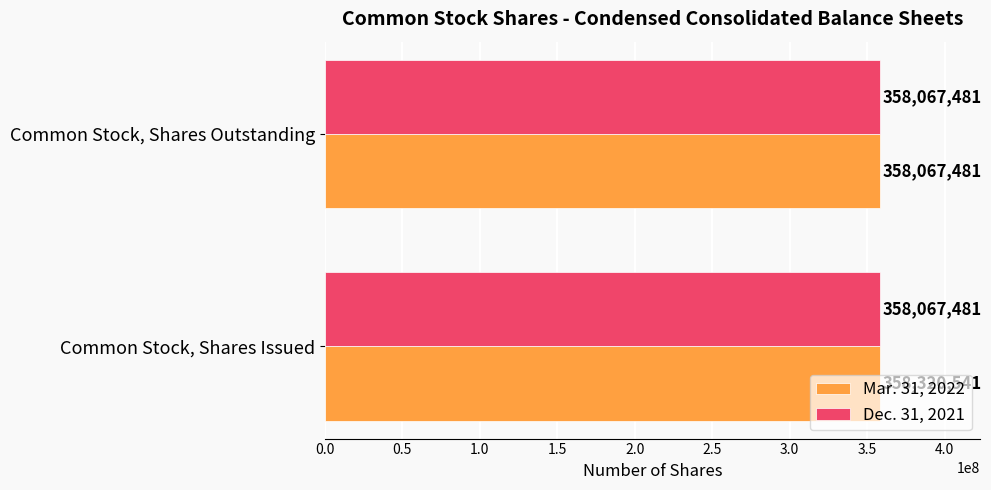

How many data points does each series have?

2